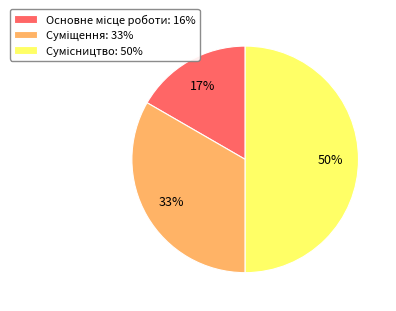

To the nearest percent, what is the average slice percentage?

33%